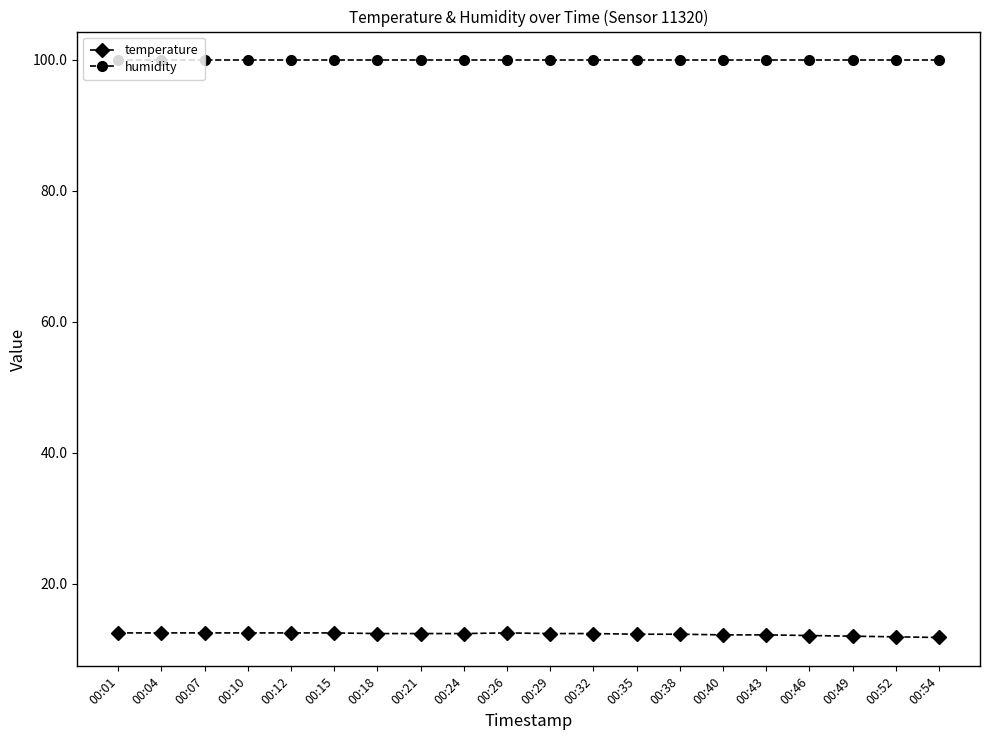

List the series in order of their peak value, lowest first.

temperature, humidity